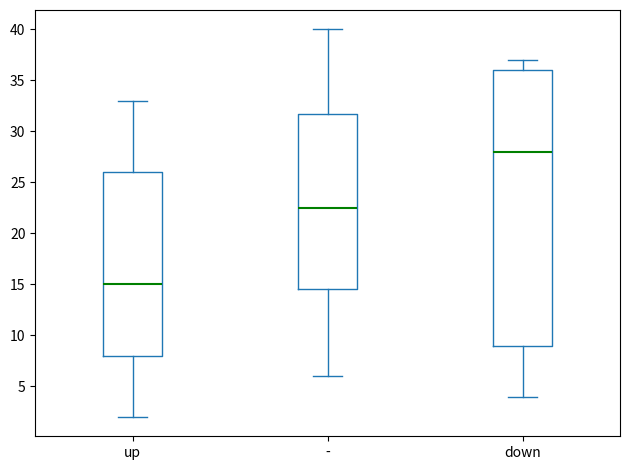

Where is the upper edge of the box for up on the y-axis? The values are not printed on the chart, so give them approximately, as read against the axis.

26.0